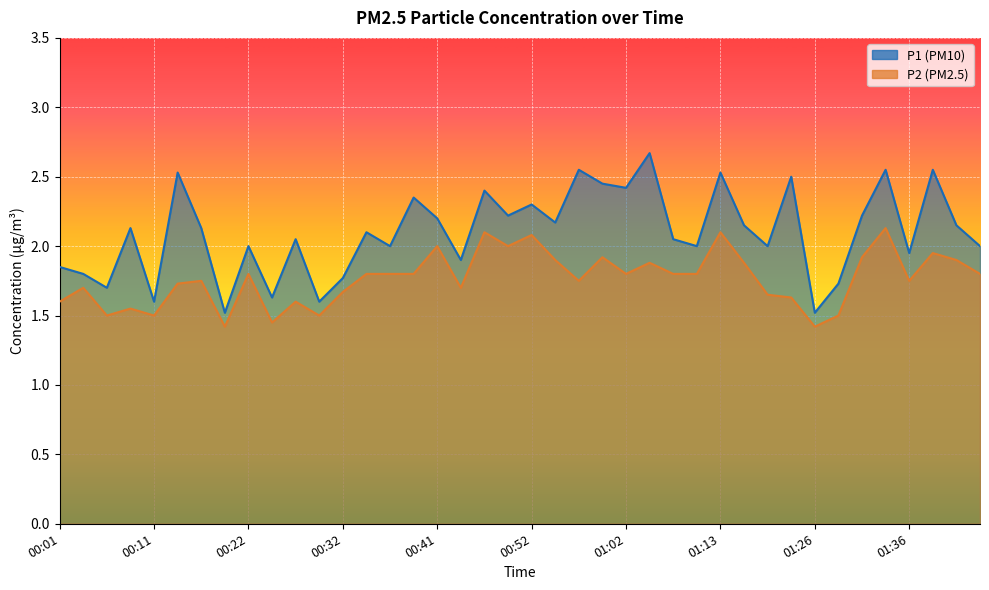

At 01:10, list the series in order from smallest to largest.

P2, P1